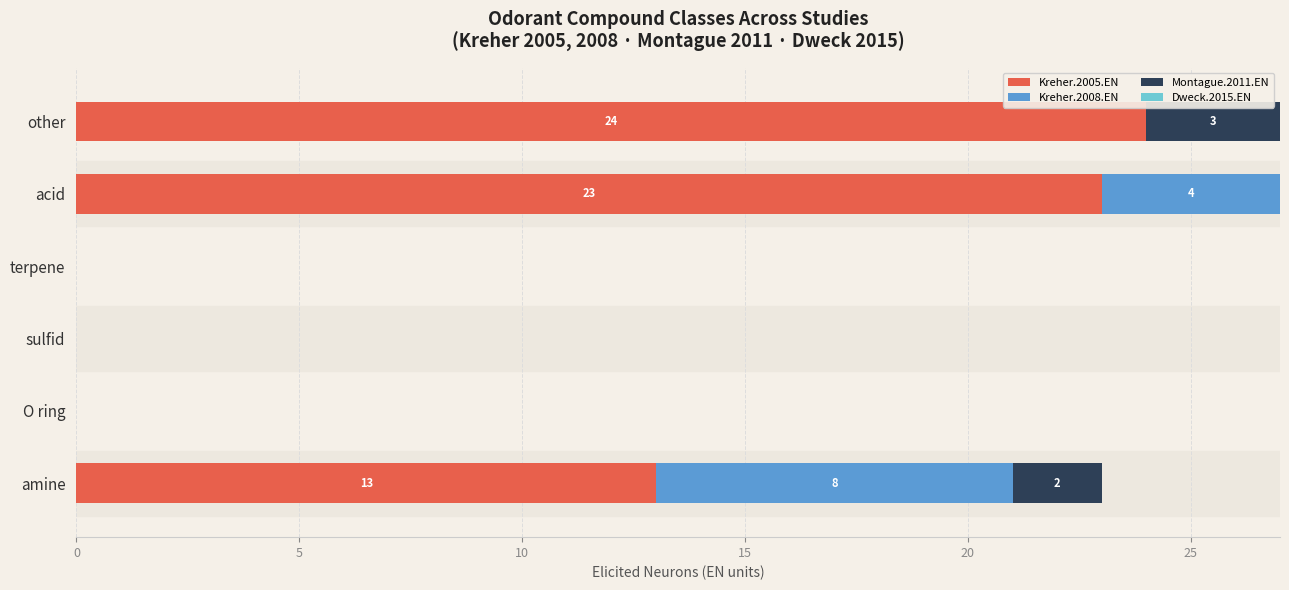

What is the total value across all series at amine?

23